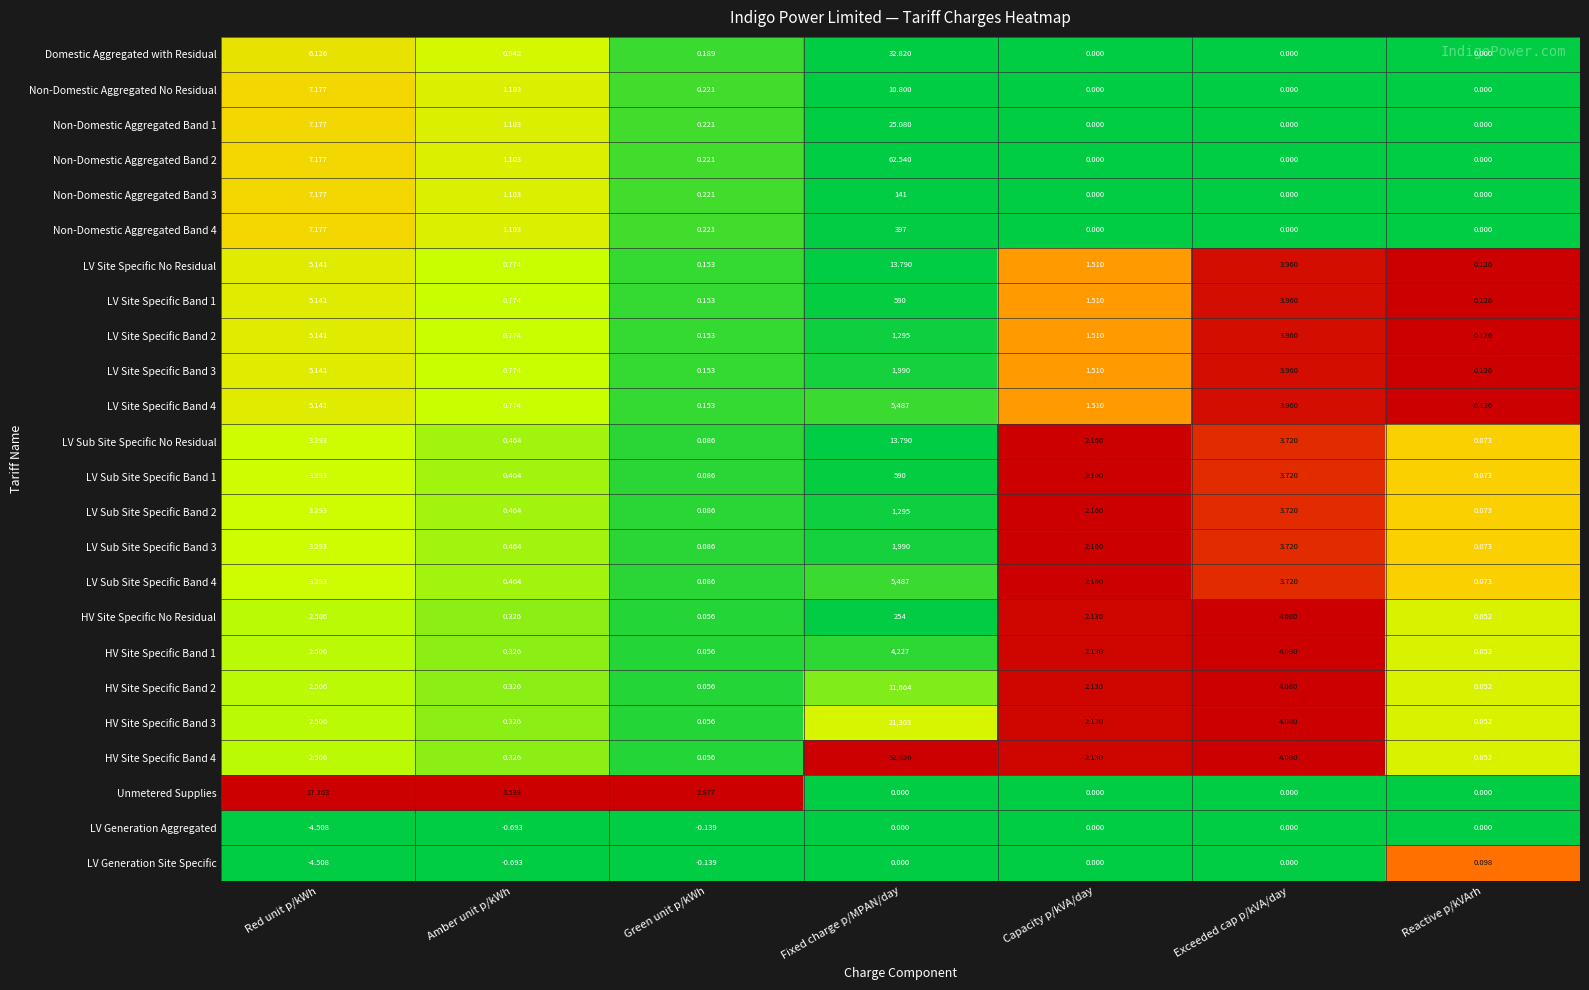

At which category is the sum across all series the highest?

Fixed charge p/MPAN/day